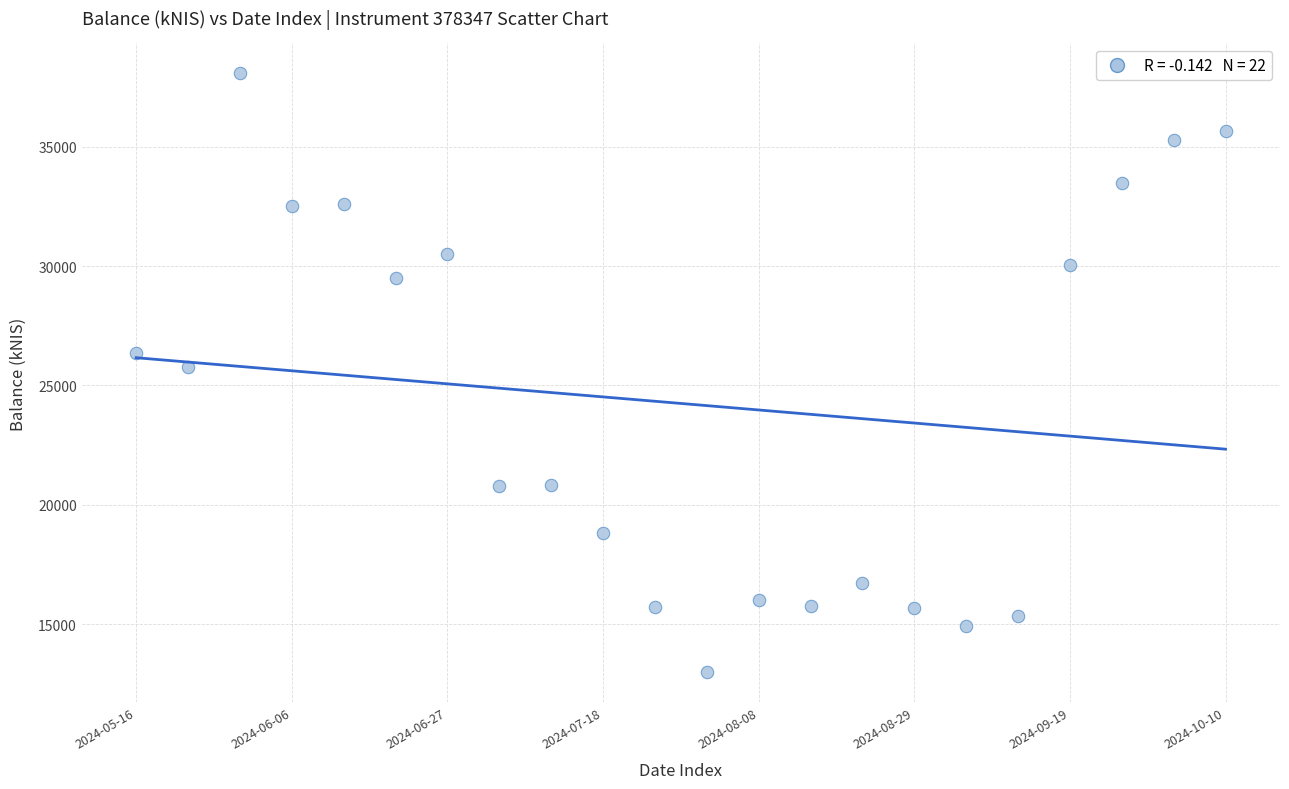

What is the range of Y values (max minus min)?

25104.4